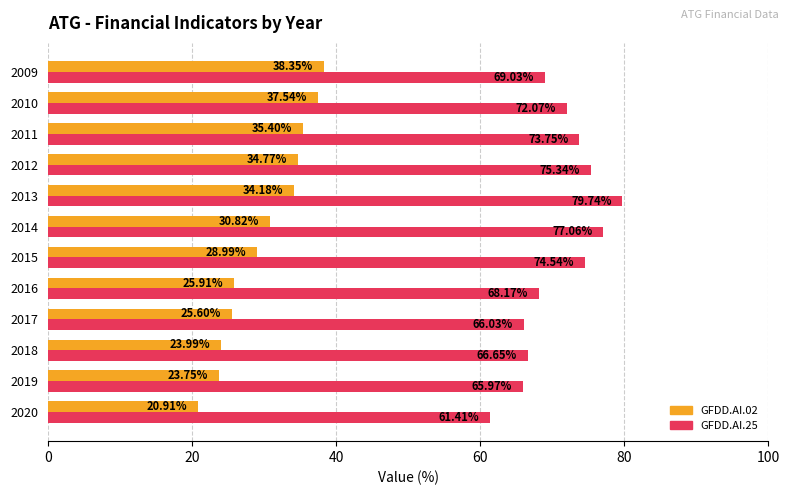

What is the sum of all GFDD.AI.25 values?

849.8